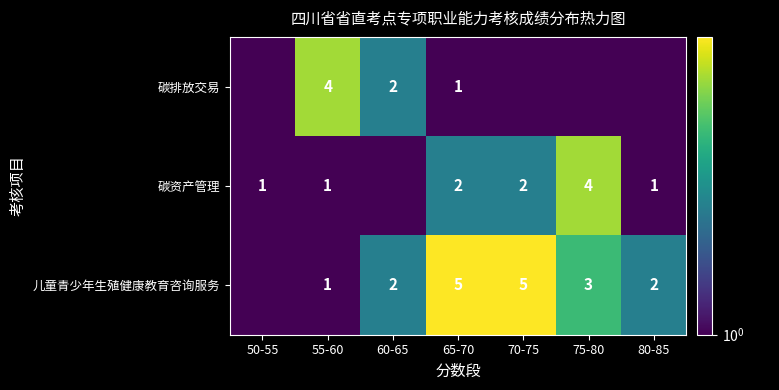

What is the sum of the 碳资产管理 values at 50-55 and 60-65?

1.0